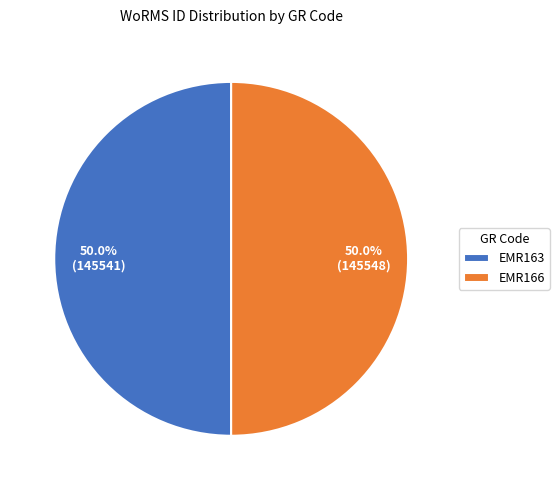

Is the sum of EMR166 and EMR163 greater than half?

Yes